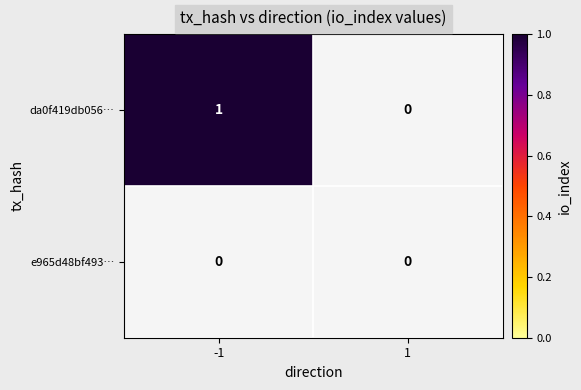

Is it true that da0f419db056… equals 1 at -1?

True